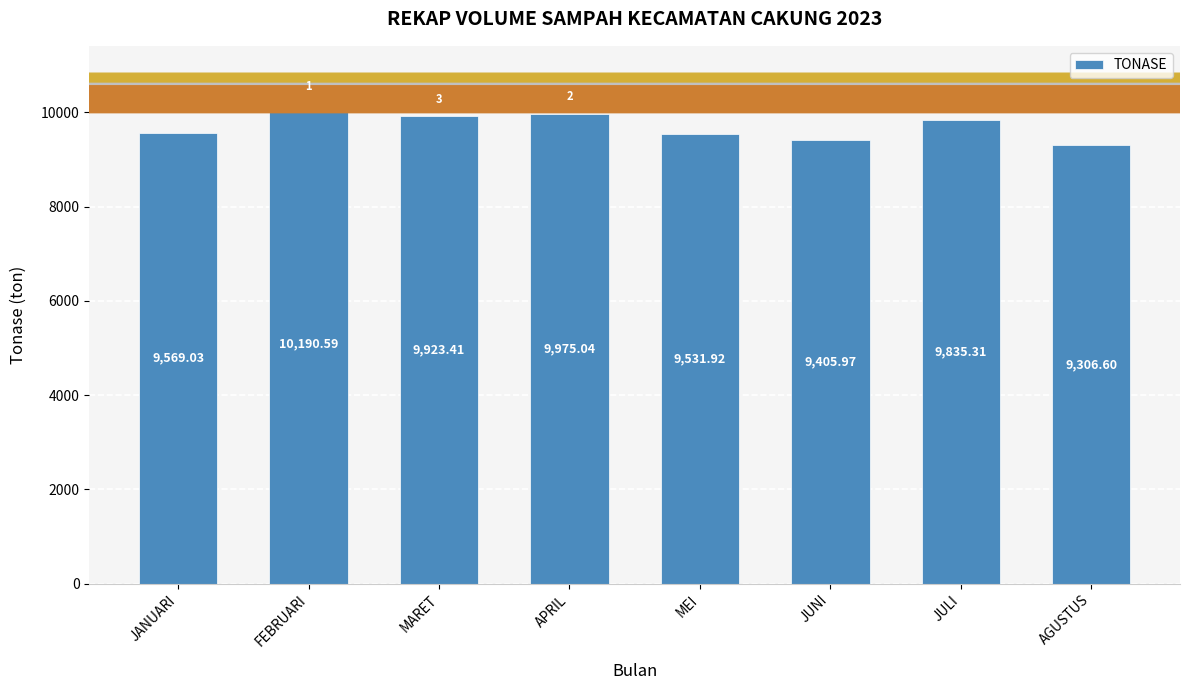

How many values are below 9835?

4